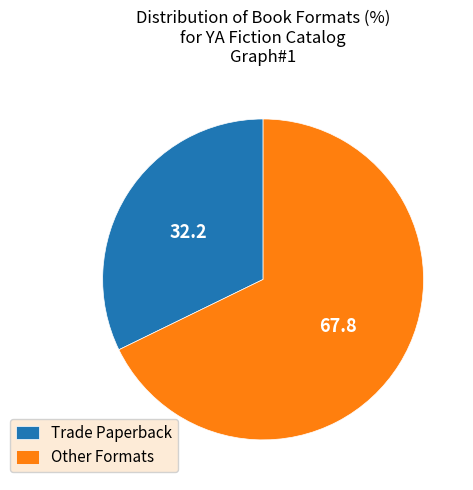

Which slice is the largest?

Other Formats